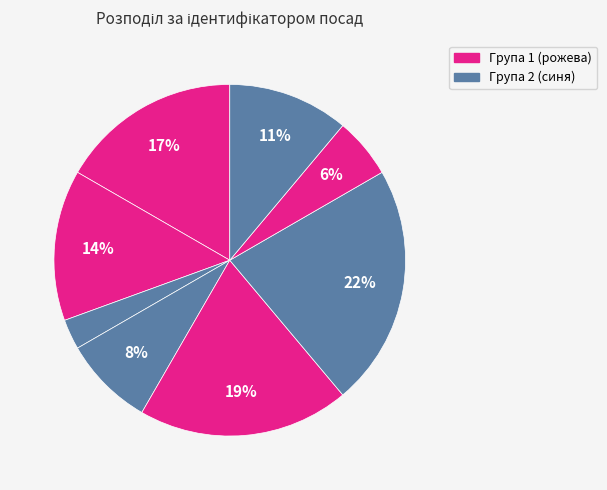

How many slices are in this pie chart?

8